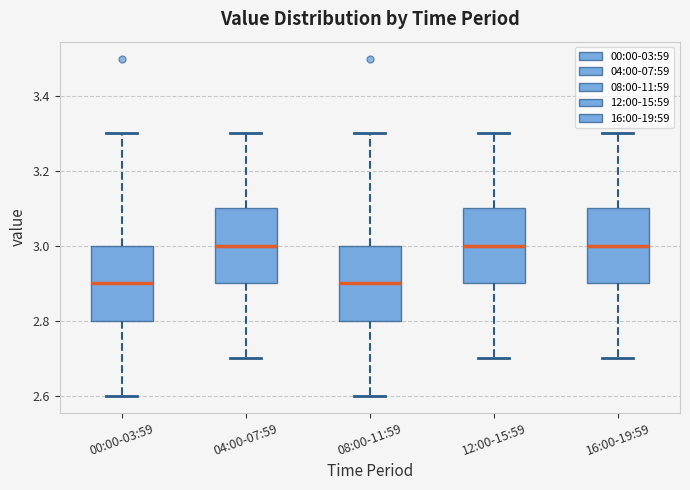

Where is the upper edge of the box for 12:00-15:59 on the y-axis? The values are not printed on the chart, so give them approximately, as read against the axis.

3.1